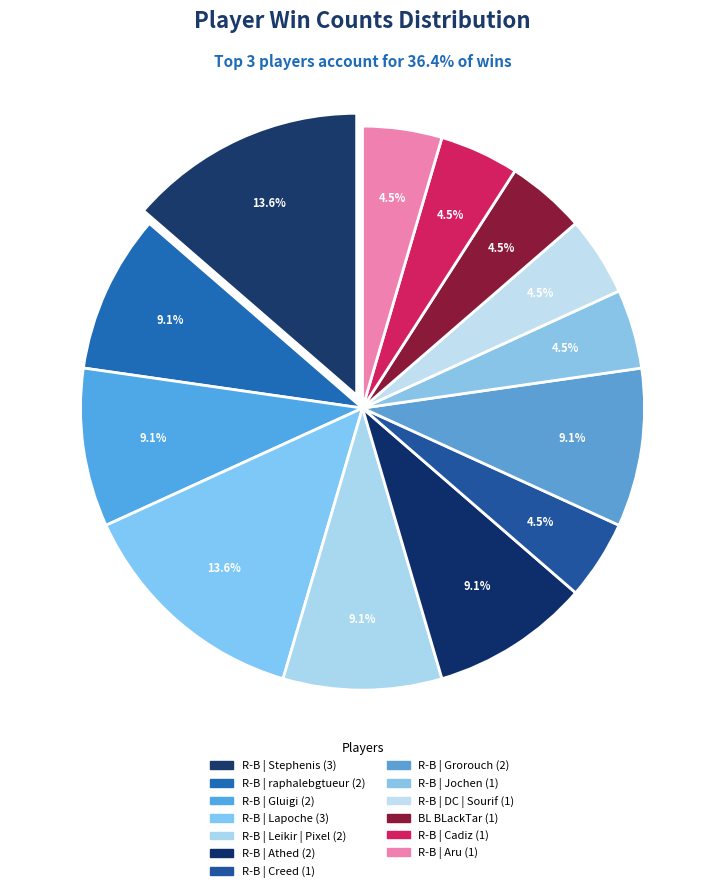

How many segments does this pie chart have?

13